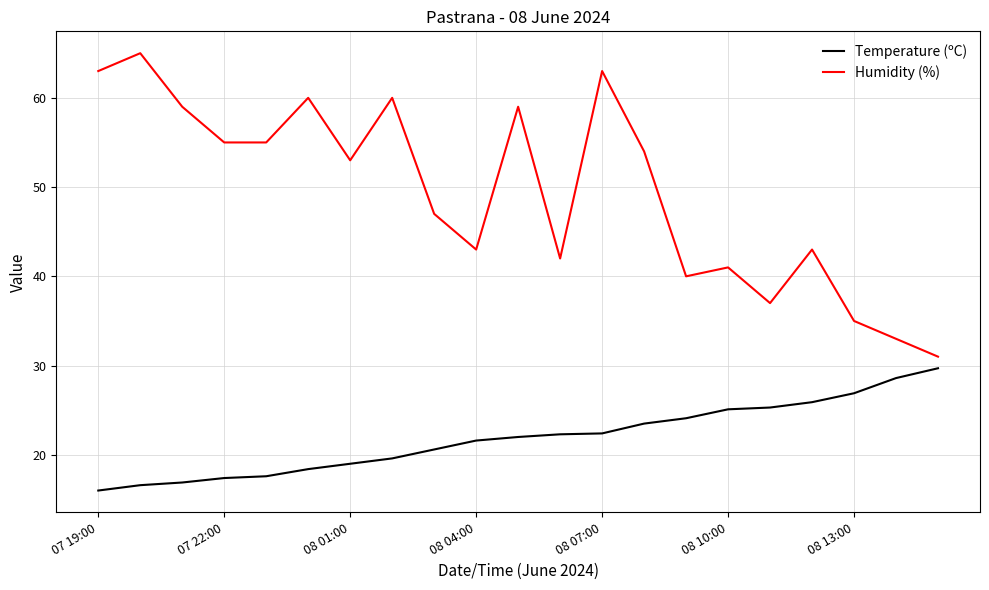

What is the difference between the maximum and minimum values in the Humidity (%) series?

34.0